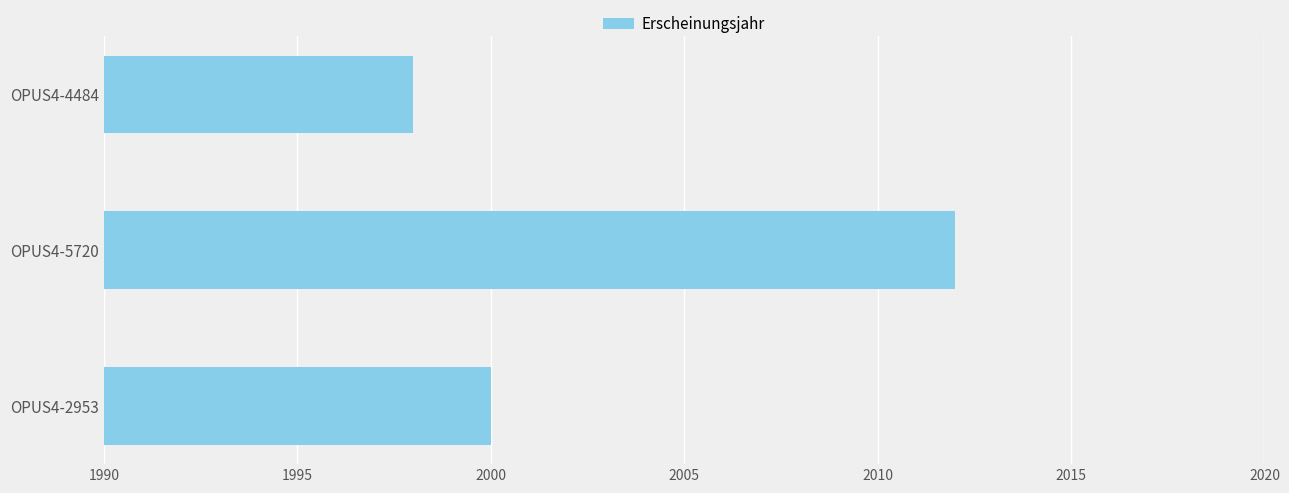

What is the greatest value displayed?

2012